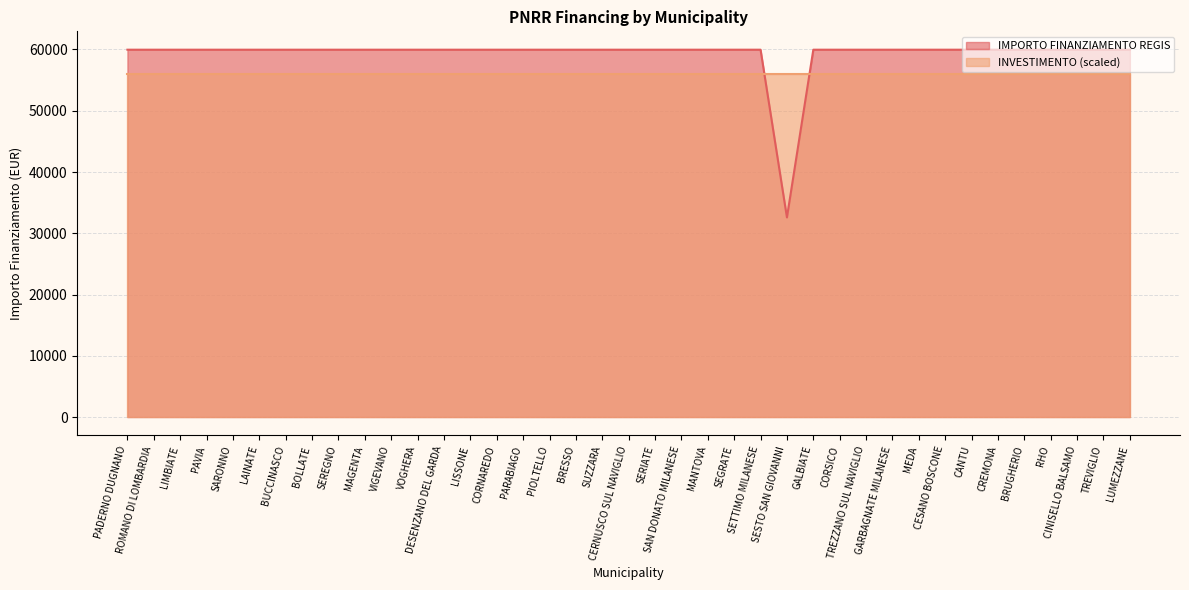

The value at CORNAREDO is 59966. True or false?

True